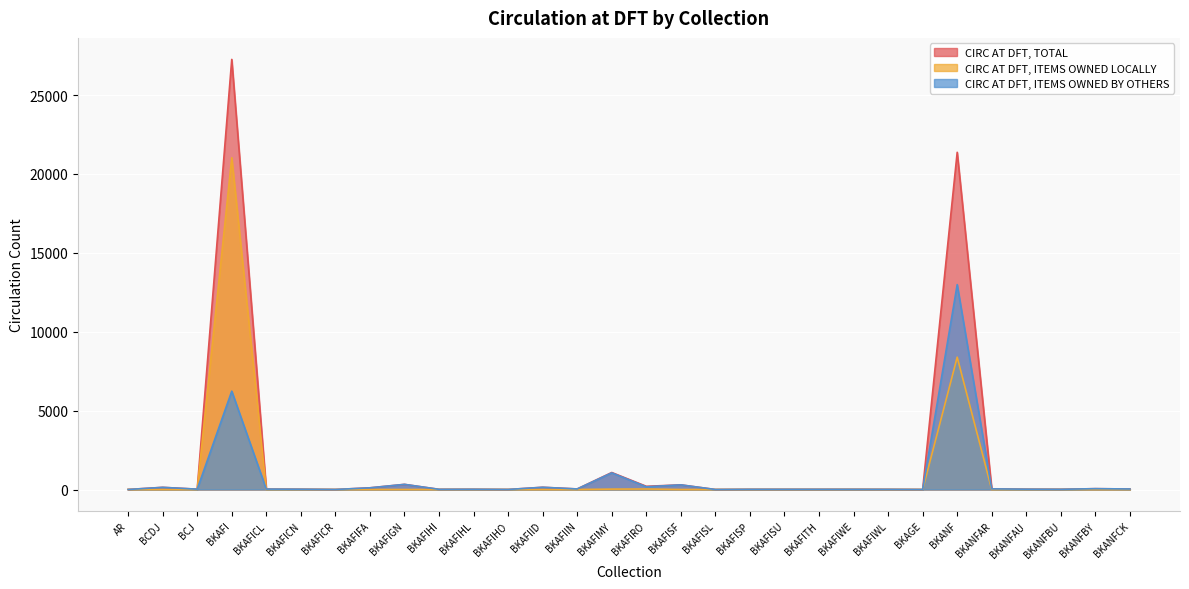

What position from the left is BCJ?

3